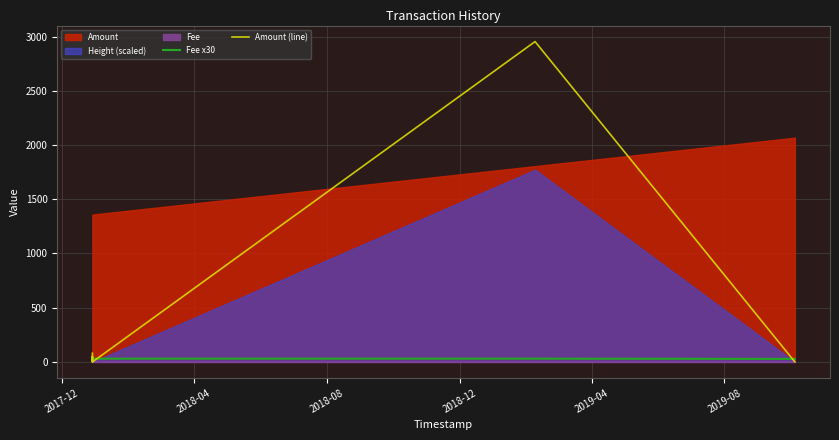

What is the sum of all Fee x30 values?

237.8